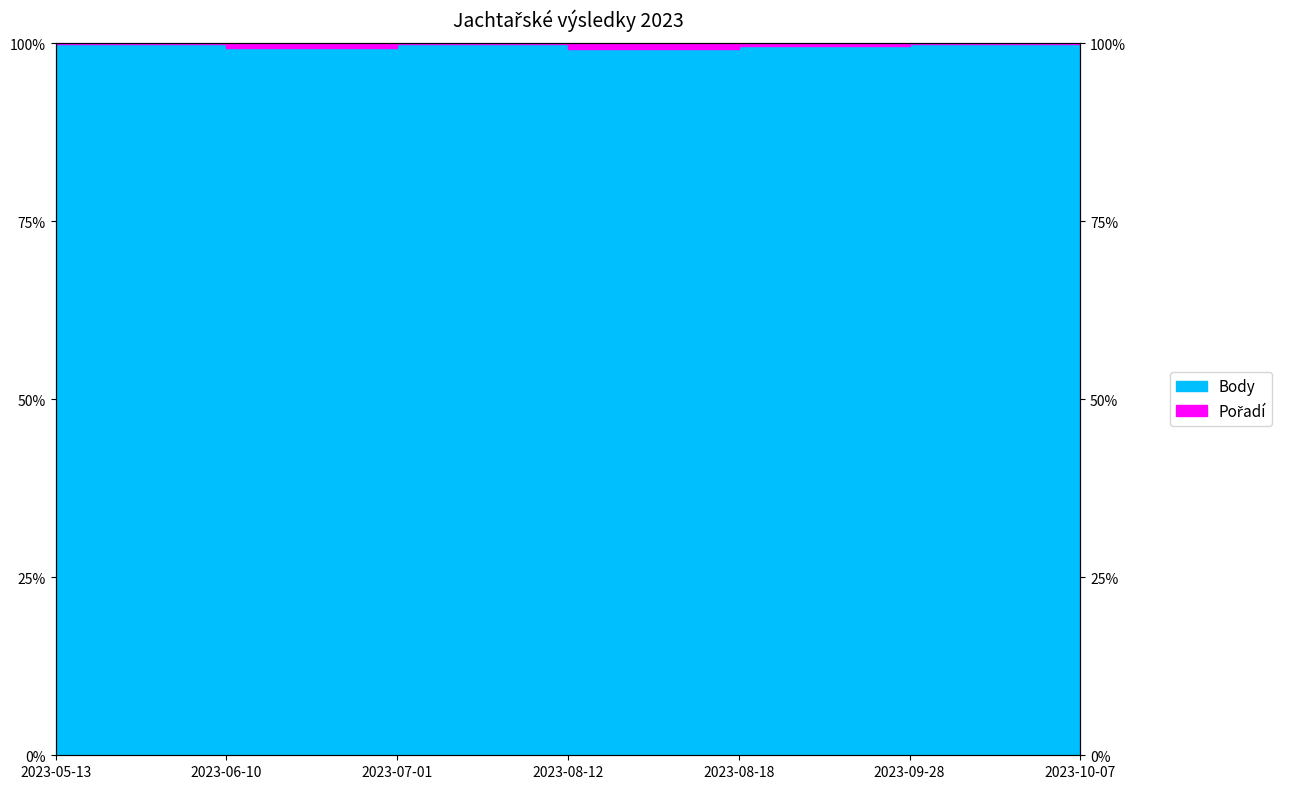

How many points are lower than both their immediate neighbors (excluding endpoints)?

2